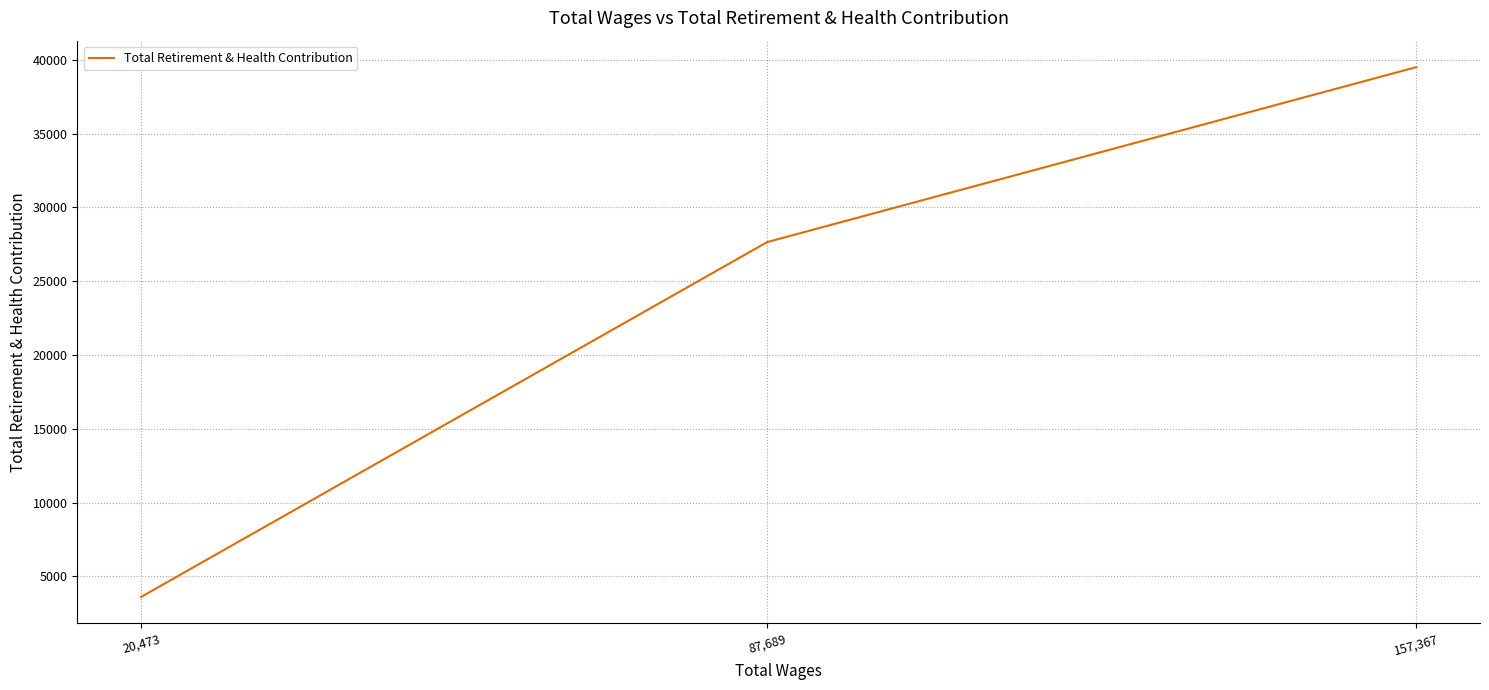

How many data points are less than 27651?

1